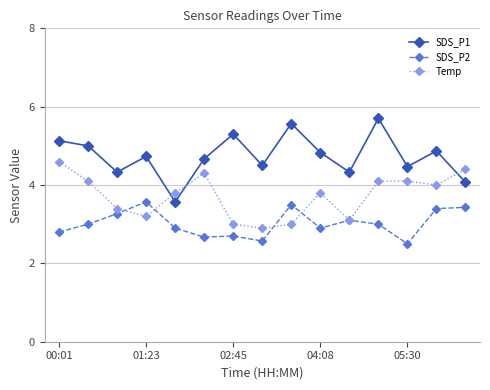

What is the difference between the maximum and second lowest values in the SDS_P1 series?

1.6